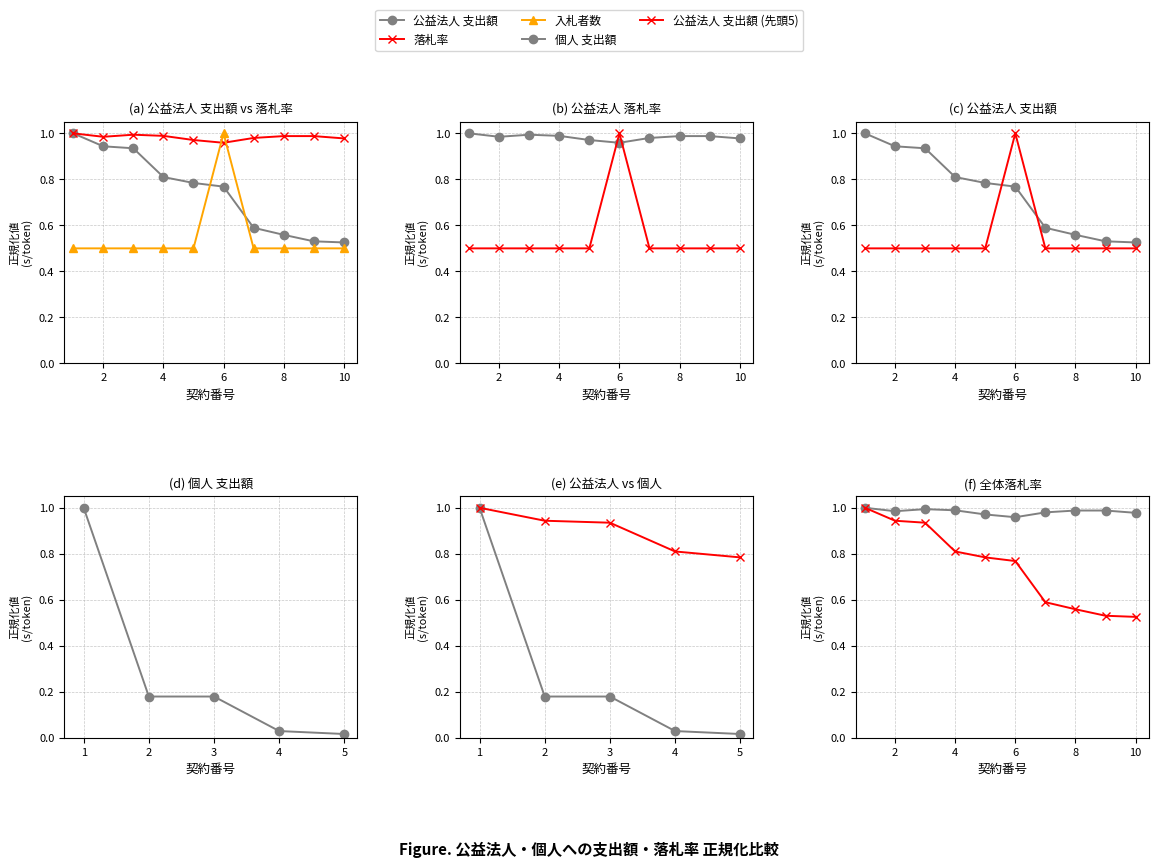

At how many categories does at least one series exceed 0?

10